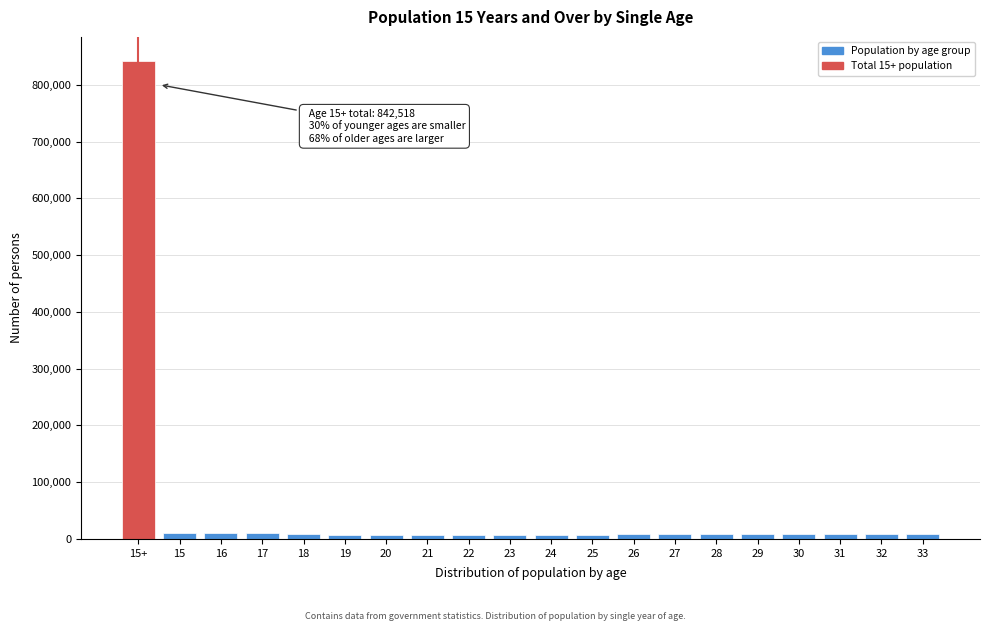

What is the difference between the maximum and minimum values?

835120